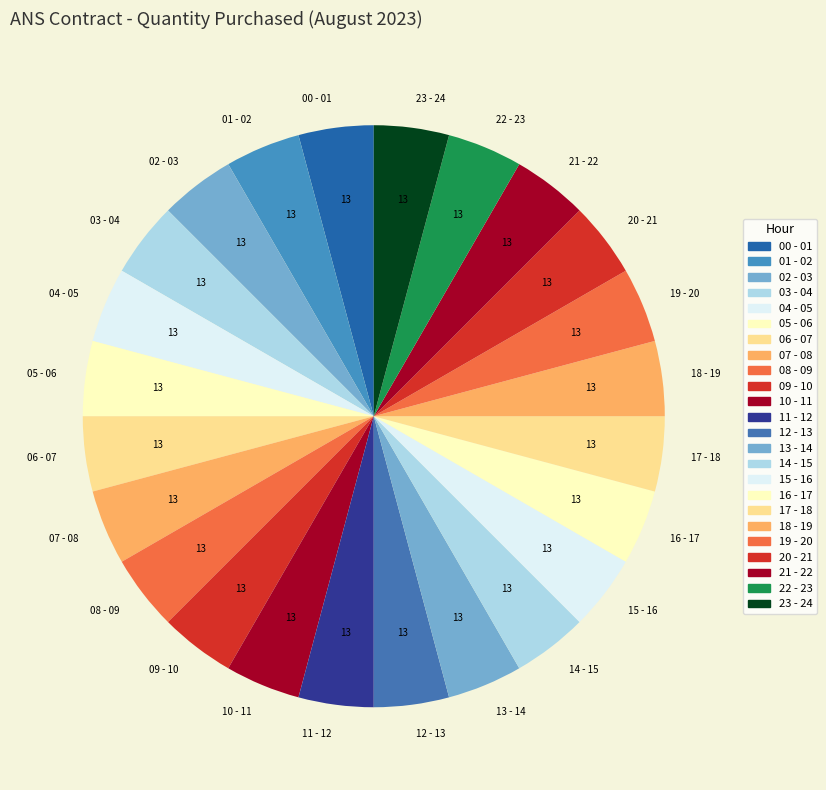

The 15 - 16 slice represents 10% of the pie. True or false?

False